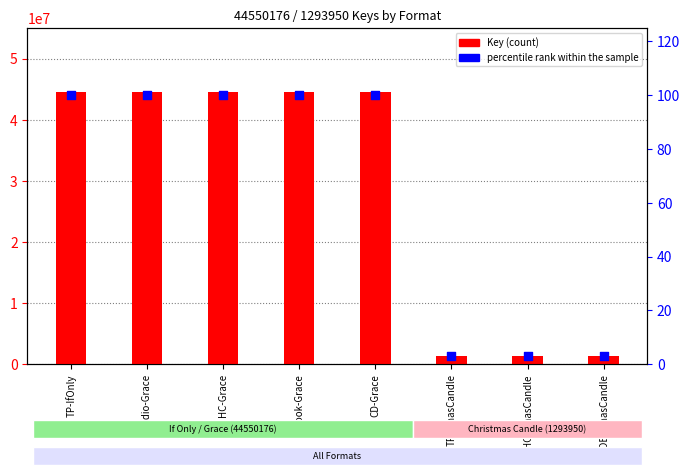

Is the value of Key (count) at HC-Grace greater than the value of percentile rank within the sample at HC-XmasCandle?

Yes